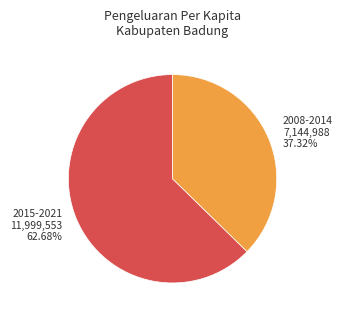

Count the number of slices in the pie.

2